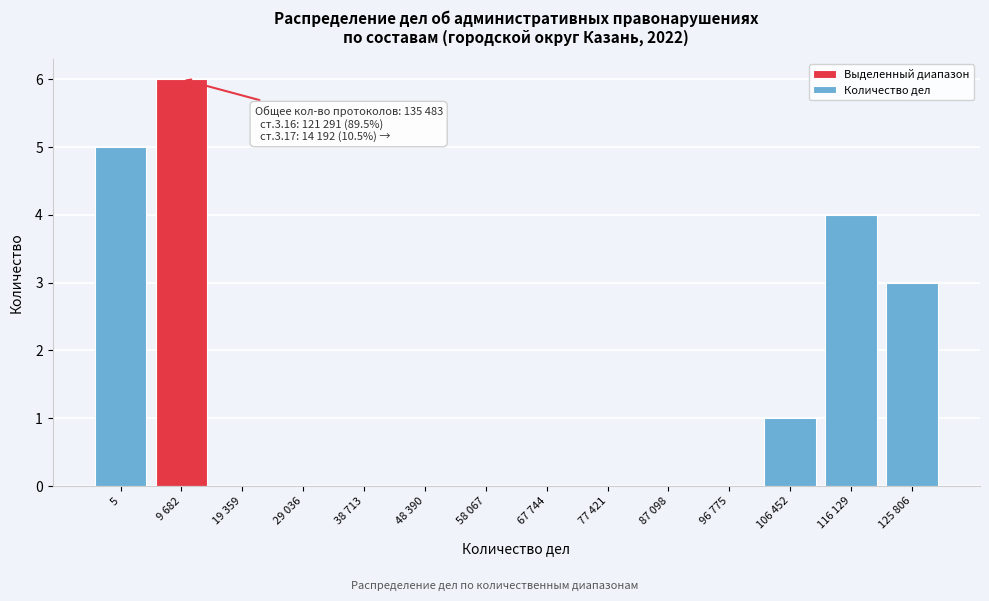

Reading right to left, list all the values displayed in this chart.

125 806=3	116 129=4	106 452=1	96 775=0	87 098=0	77 421=0	67 744=0	58 067=0	48 390=0	38 713=0	29 036=0	19 359=0	9 682=6	5=5